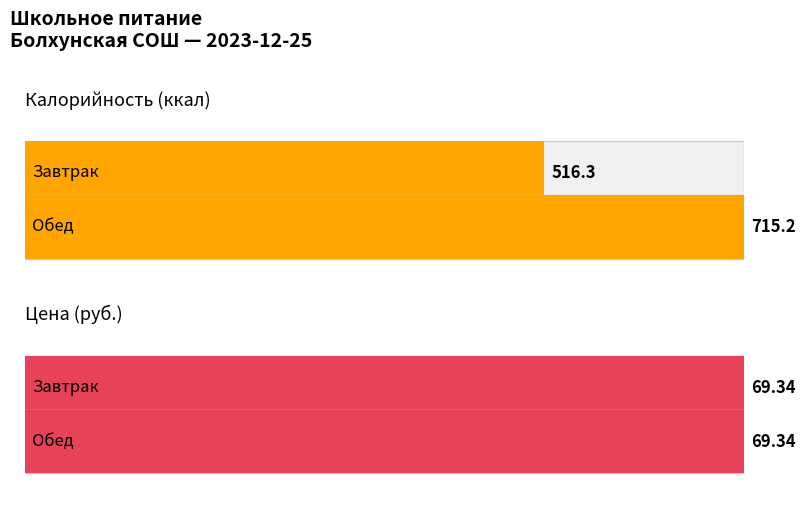

What is the value of the Цена bar at the 1st from the left?

69.3